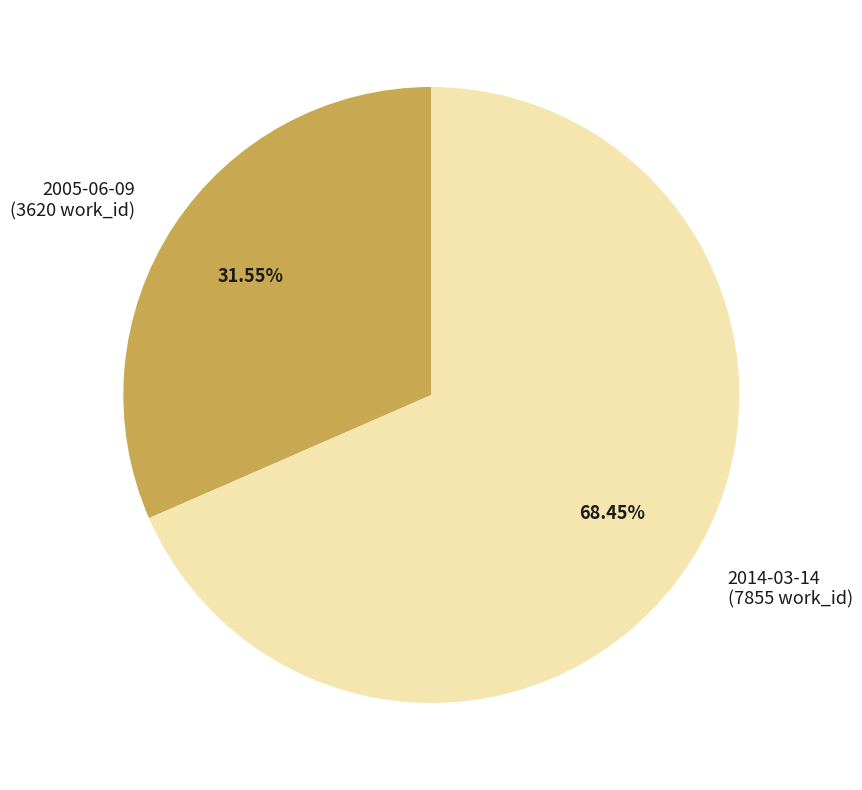

Between 2014-03-14 and 2005-06-09, which is larger?

2014-03-14